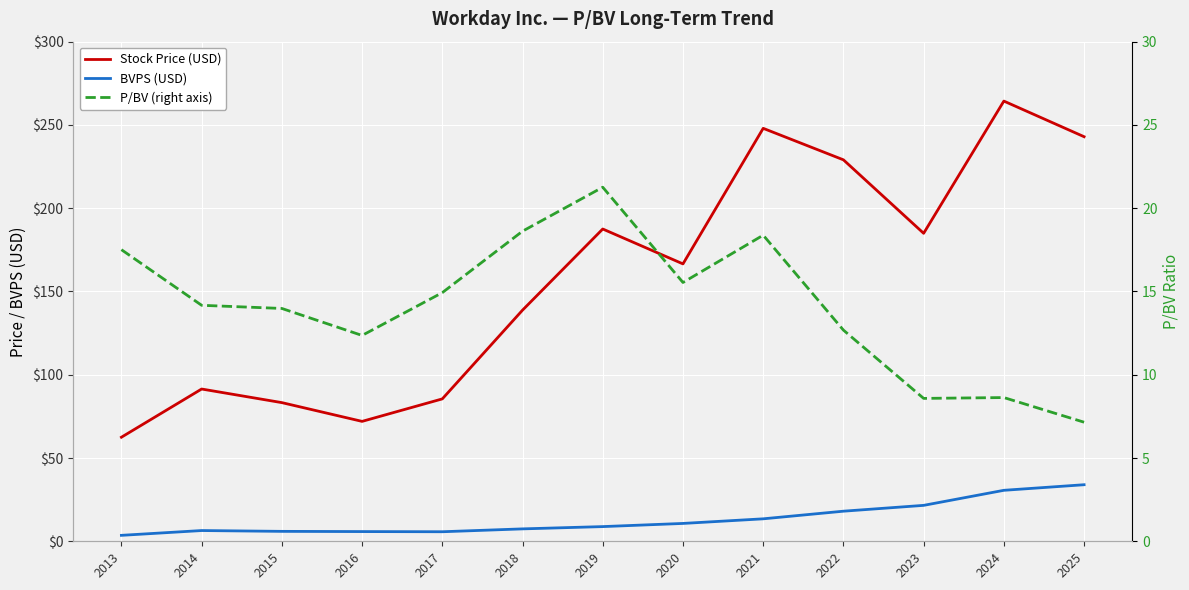

How many data points does each series have?

13